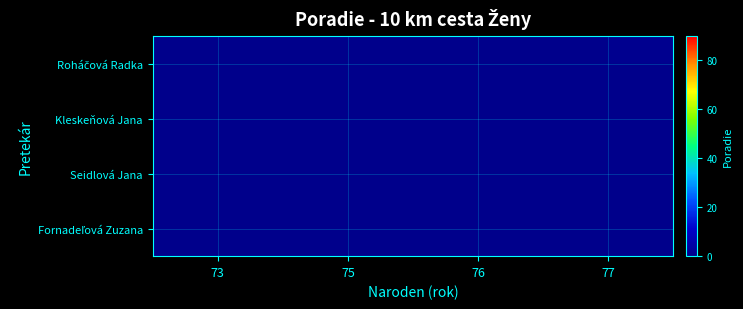

Which label corresponds to the smallest value in the chart?

77